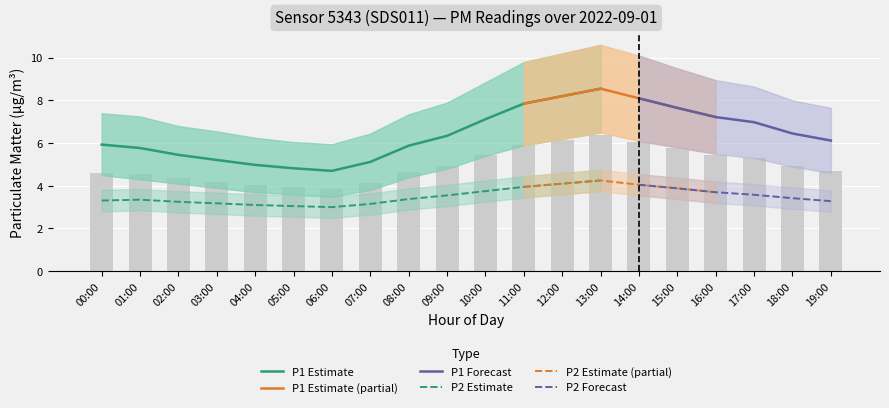

What is the value of the P2_lo bar at the 4th from the left?

2.7